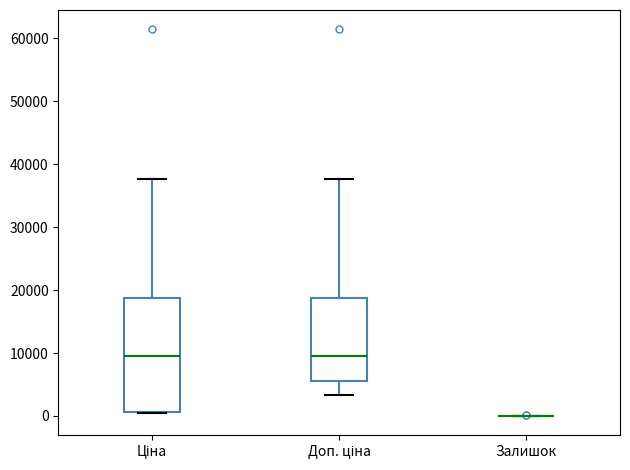

Reading left to right, transcribe this box plot: for each box, give where its median line is, the range the box spans, and where its two whiskers end, as read against the y-axis. The values are not printed on the chart, so give them approximately, as read against the axis.

Ціна: median 9000, box 1000 to 19000, whiskers 0 to 38000
Доп. ціна: median 9000, box 6000 to 19000, whiskers 3000 to 38000
Залишок: box collapsed to a line at 0, whiskers 0 to 0